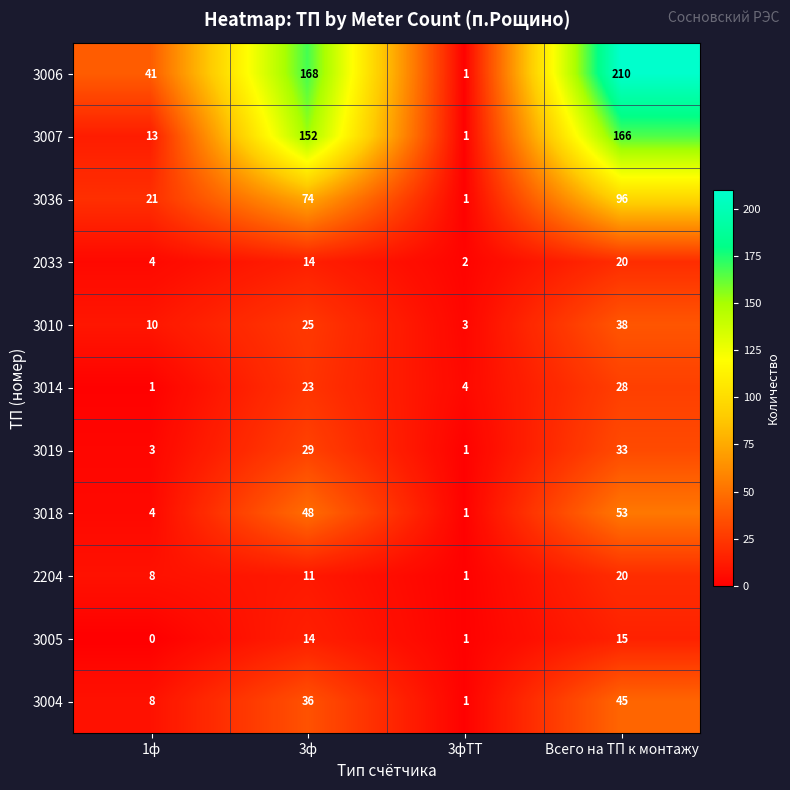

List the labels in order of 3019 value, smallest first.

3фТТ, 1ф, 3ф, Всего на ТП к монтажу